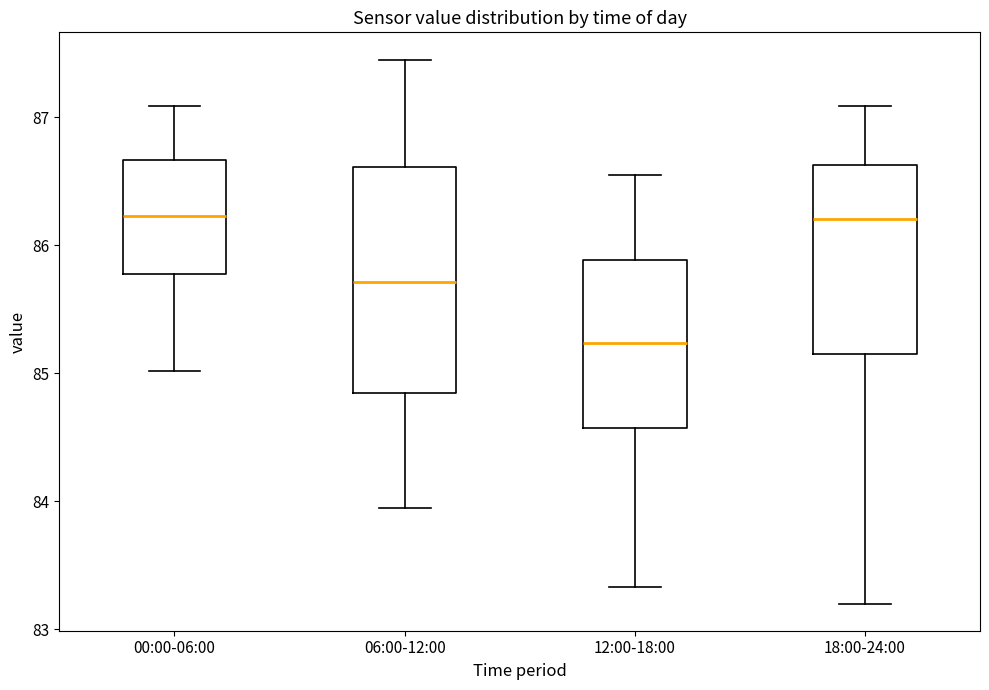

Which box is the tallest, from its lower edge to its upper edge?

06:00-12:00